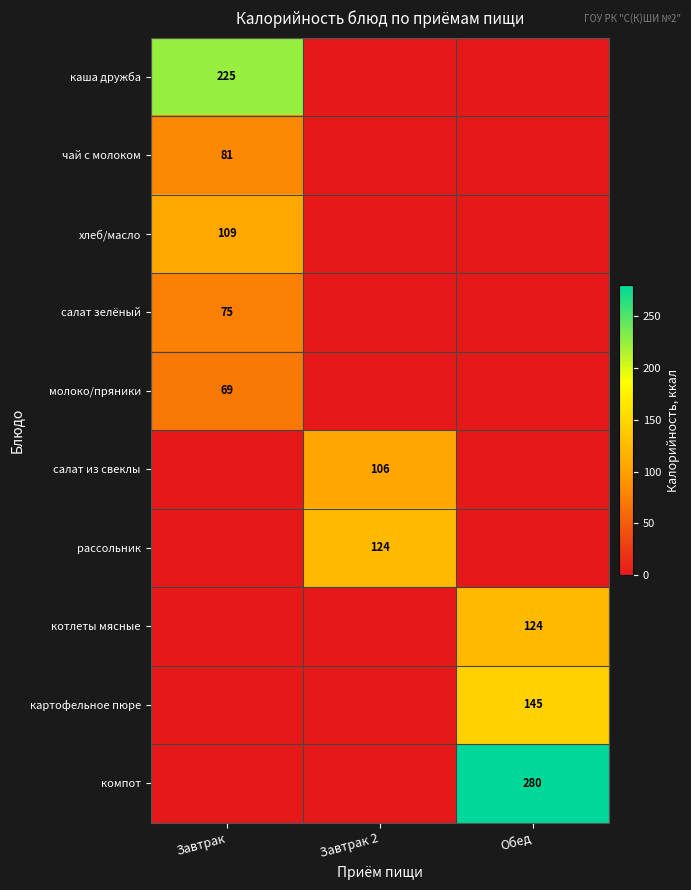

True or false: салат из свеклы has a value of 106 at Завтрак 2.

True